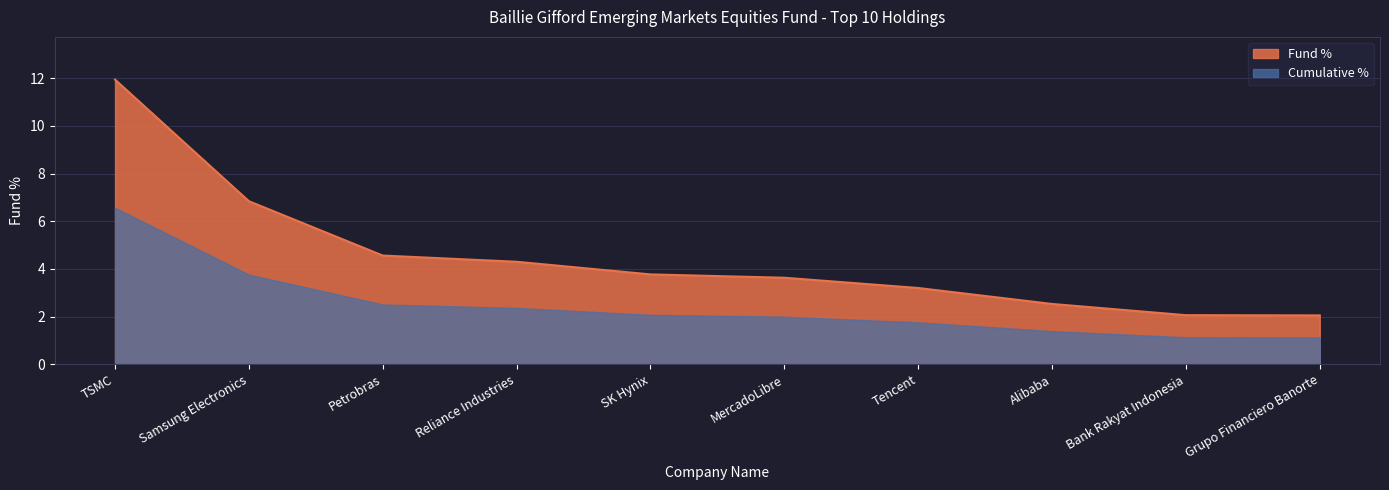

What is the sum of the values at Samsung Electronics and SK Hynix?

10.6